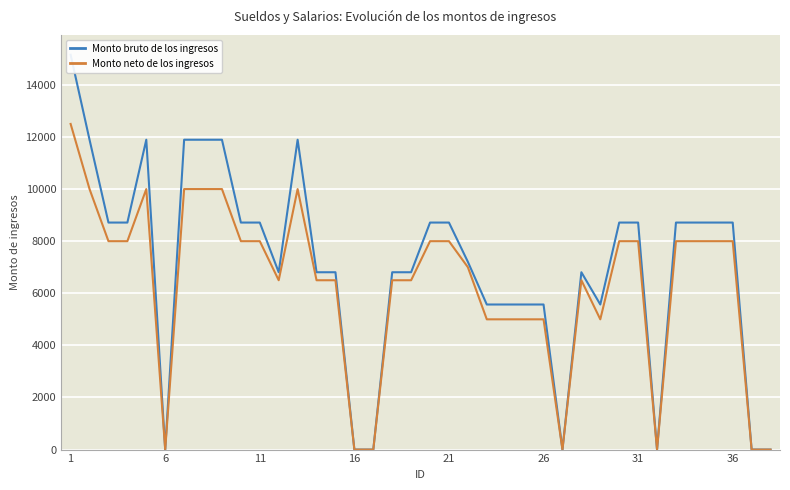

What is the maximum value shown in the chart?

15156.5